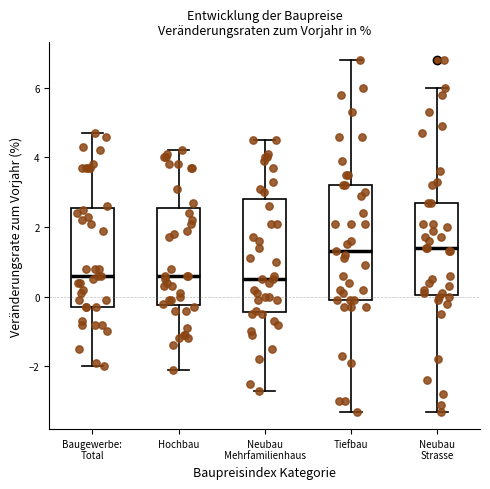

Reading left to right, transcribe this box plot: for each box, give where its median line is, the range the box spans, and where its two whiskers end, as read against the y-axis. The values are not printed on the chart, so give them approximately, as read against the axis.

Baugewerbe: Total: median 0.6, box -0.2 to 2.6, whiskers -2.0 to 4.8
Hochbau: median 0.6, box -0.2 to 2.6, whiskers -2.0 to 4.2
Neubau Mehrfamilienhaus: median 0.6, box -0.4 to 2.8, whiskers -2.6 to 4.6
Tiefbau: median 1.4, box 0.0 to 3.2, whiskers -3.2 to 6.8
Neubau Strasse: median 1.4, box 0.0 to 2.8, whiskers -3.2 to 6.0